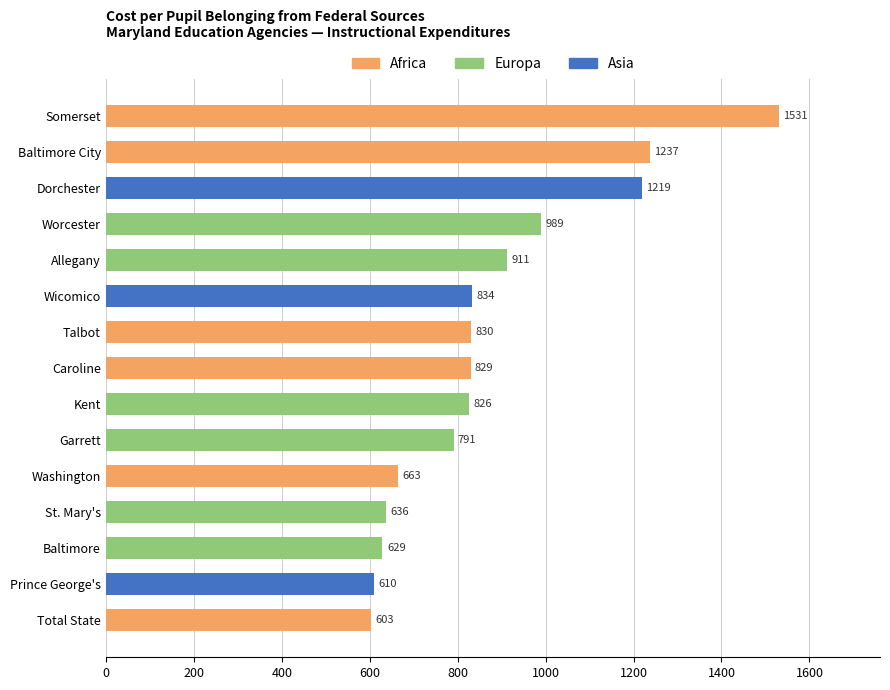

Does the chart contain stacked bars?

No